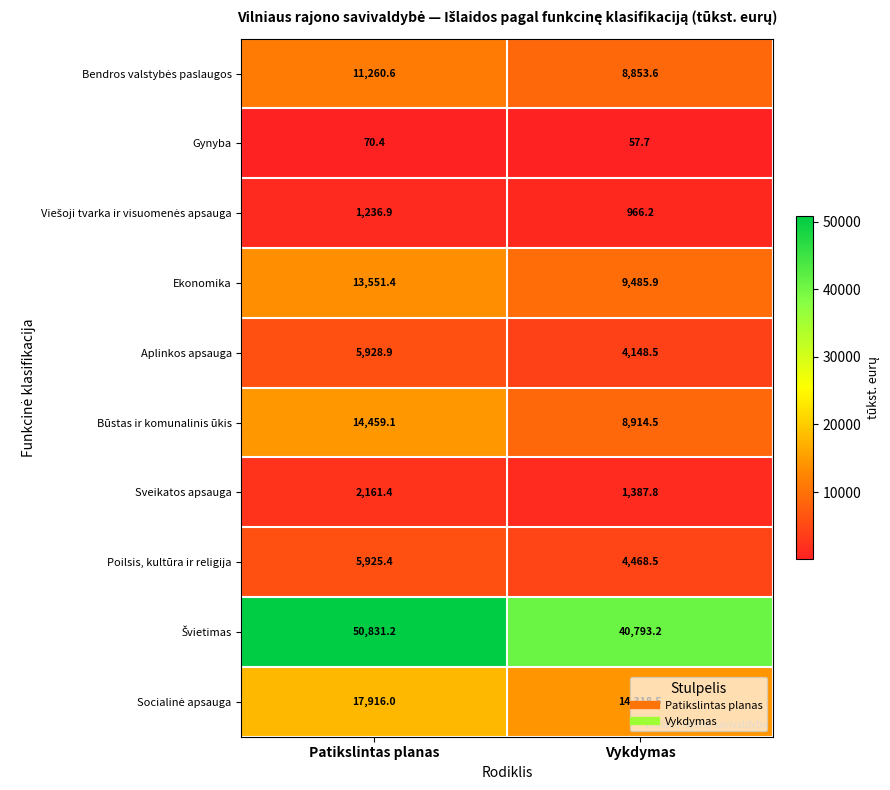

True or false: Sveikatos apsauga has a value of 676.0 at Patikslintas planas.

False